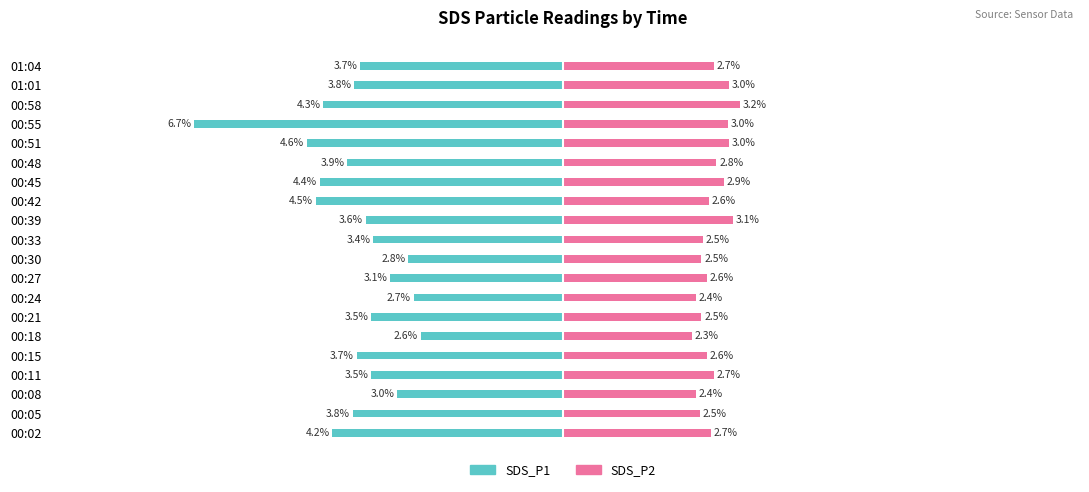

What is the label of the 15th bar from the right?

00:18